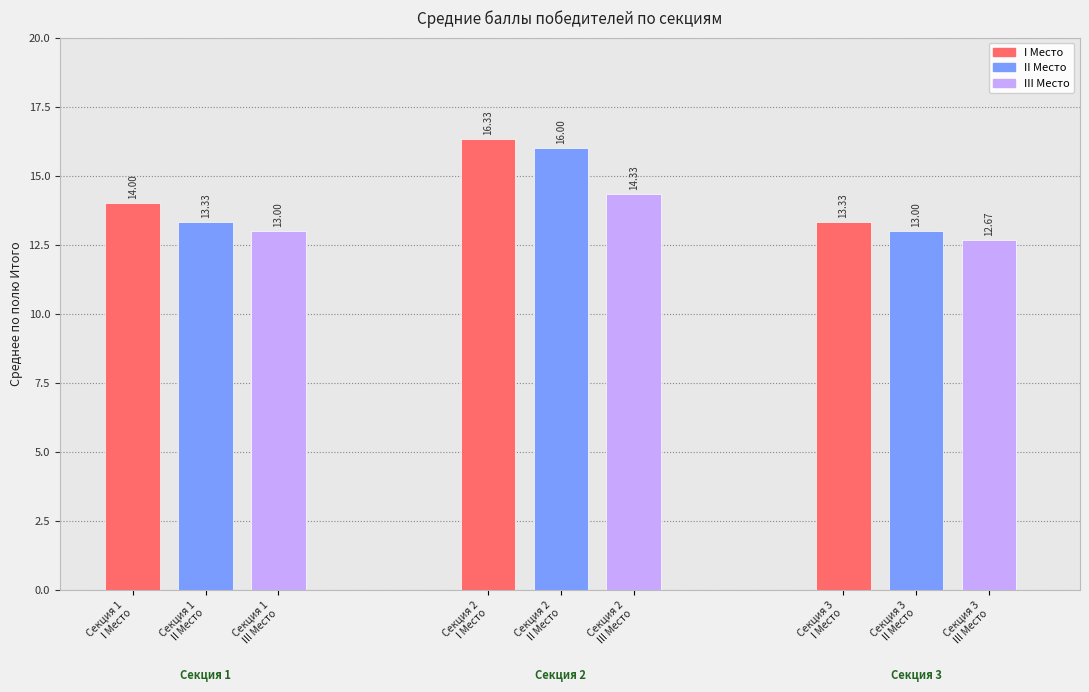

What is the value of the Секция 2 bar at the 3rd from the left?

14.3